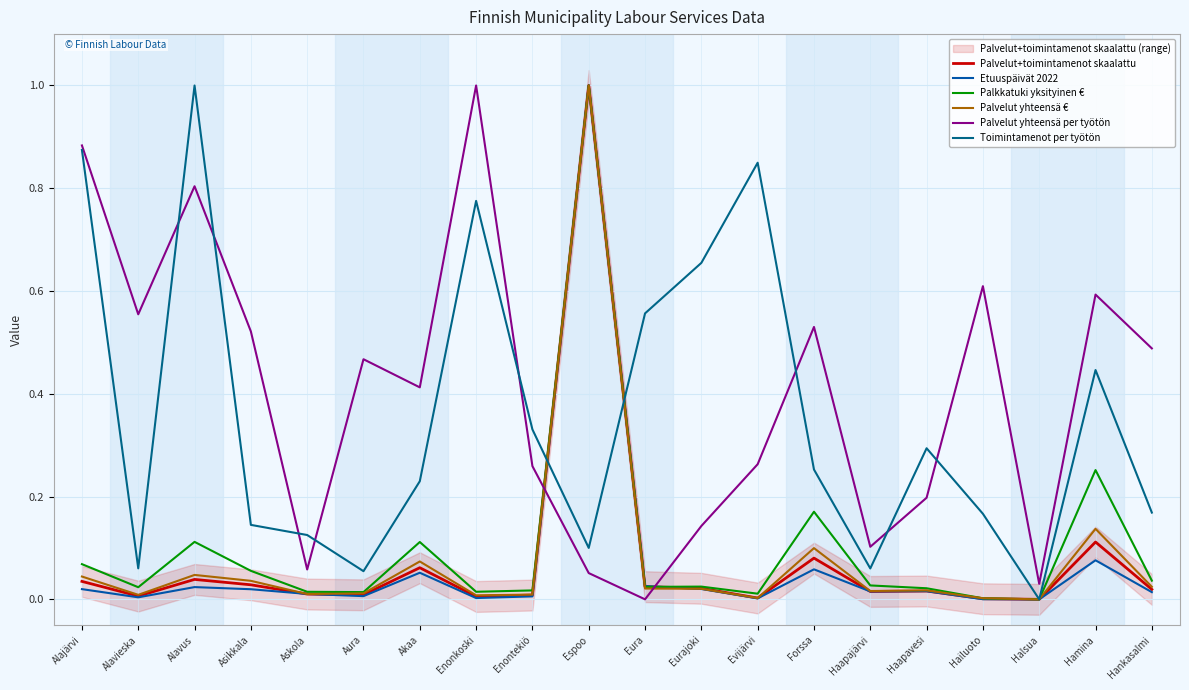

What is the maximum value for Palvelut yhteensä €?

1.0